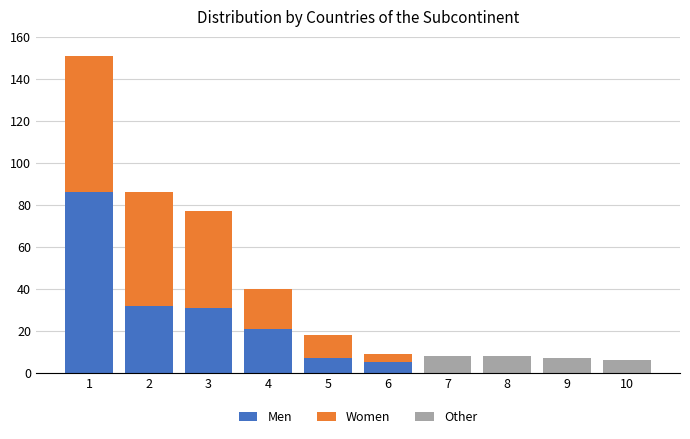

Reading left to right, list the values for the Men series.

1=86	2=32	3=31	4=21	5=7	6=5	7=0	8=0	9=0	10=0